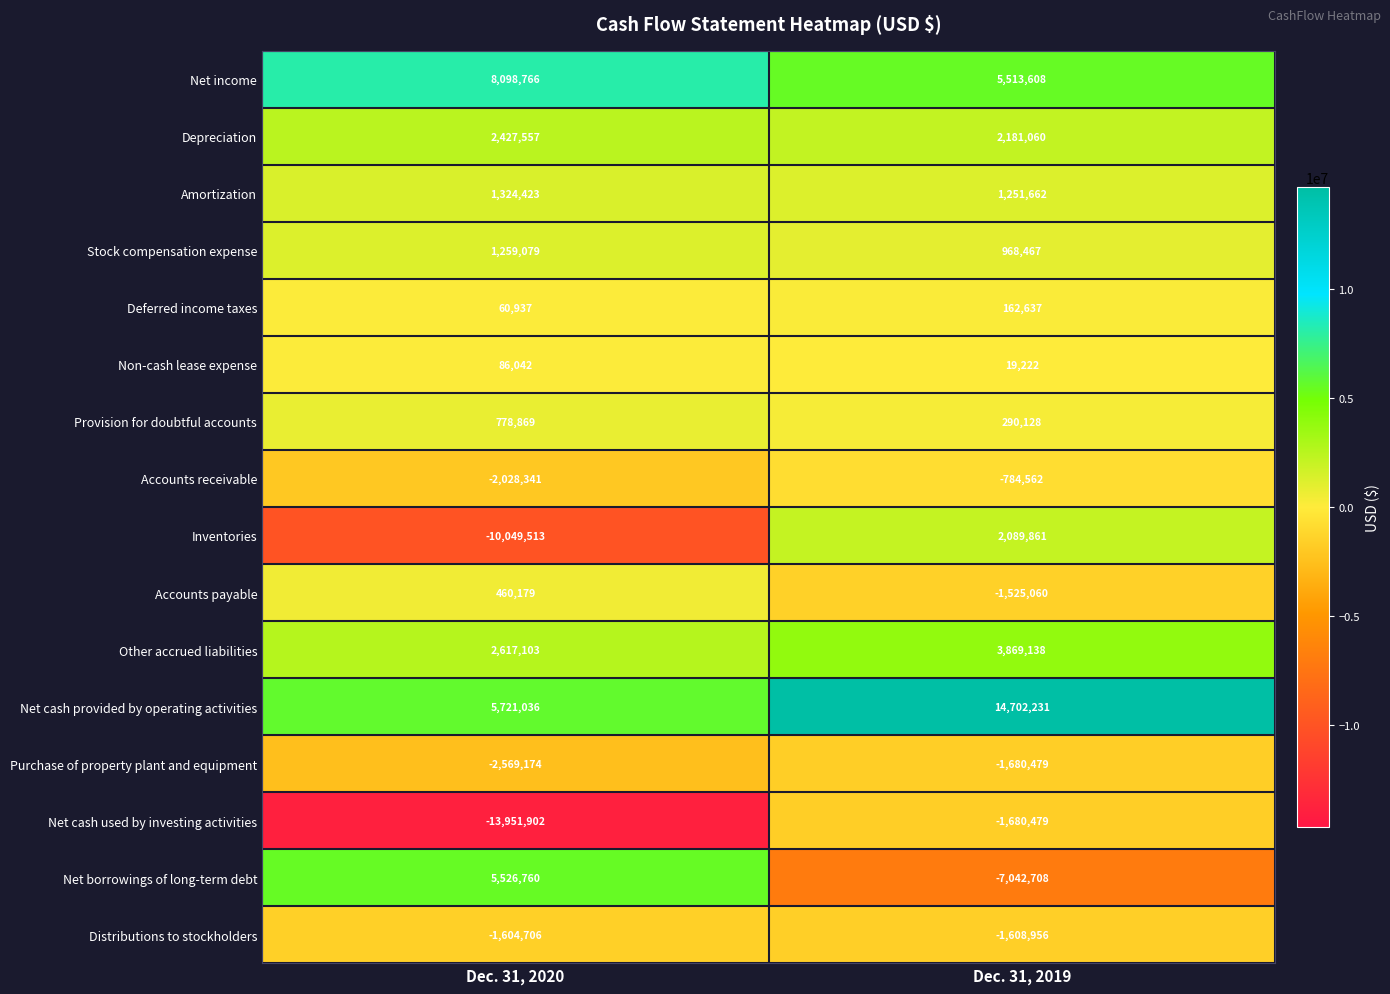

How many data points in Other accrued liabilities are less than 3869138?

1